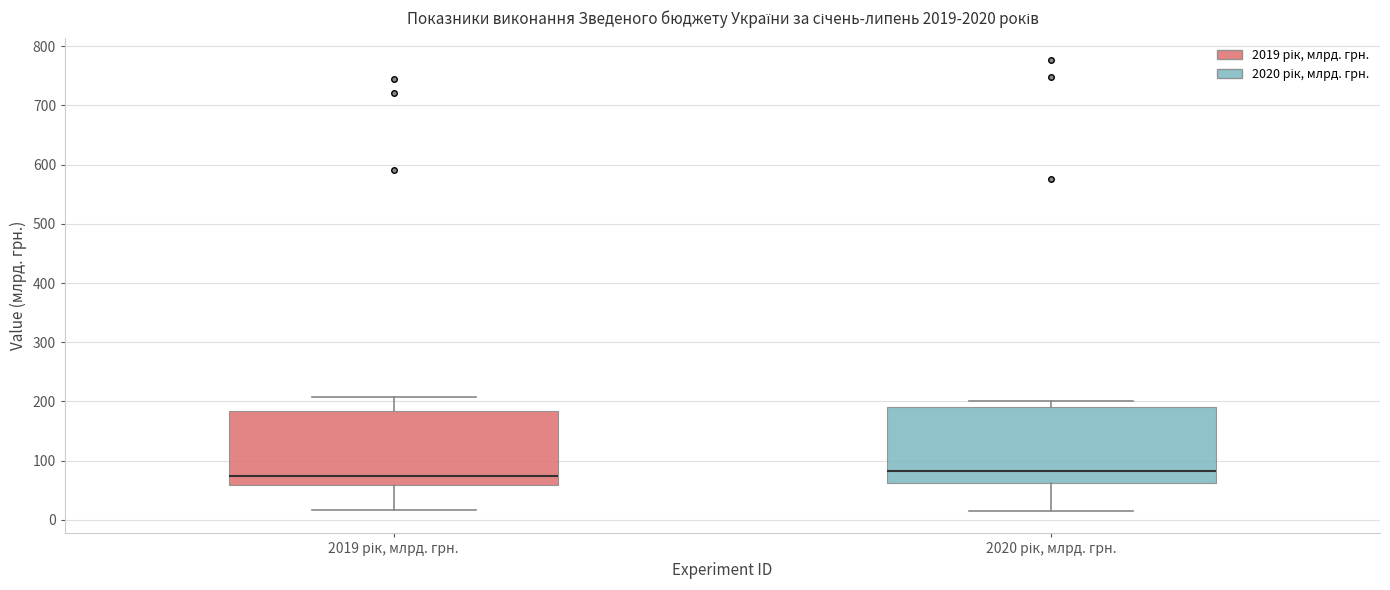

Reading left to right, transcribe this box plot: for each box, give where its median line is, the range the box spans, and where its two whiskers end, as read against the y-axis. The values are not printed on the chart, so give them approximately, as read against the axis.

2019 рік, млрд. грн.: median 70, box 60 to 180, whiskers 20 to 210
2020 рік, млрд. грн.: median 80, box 60 to 190, whiskers 20 to 200